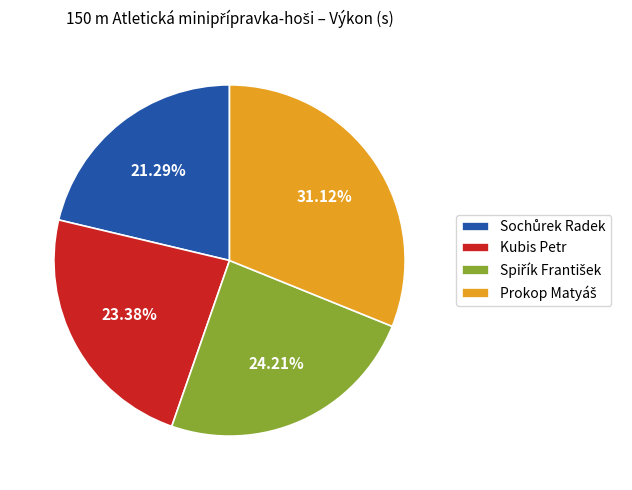

Is there a majority slice in this chart?

No